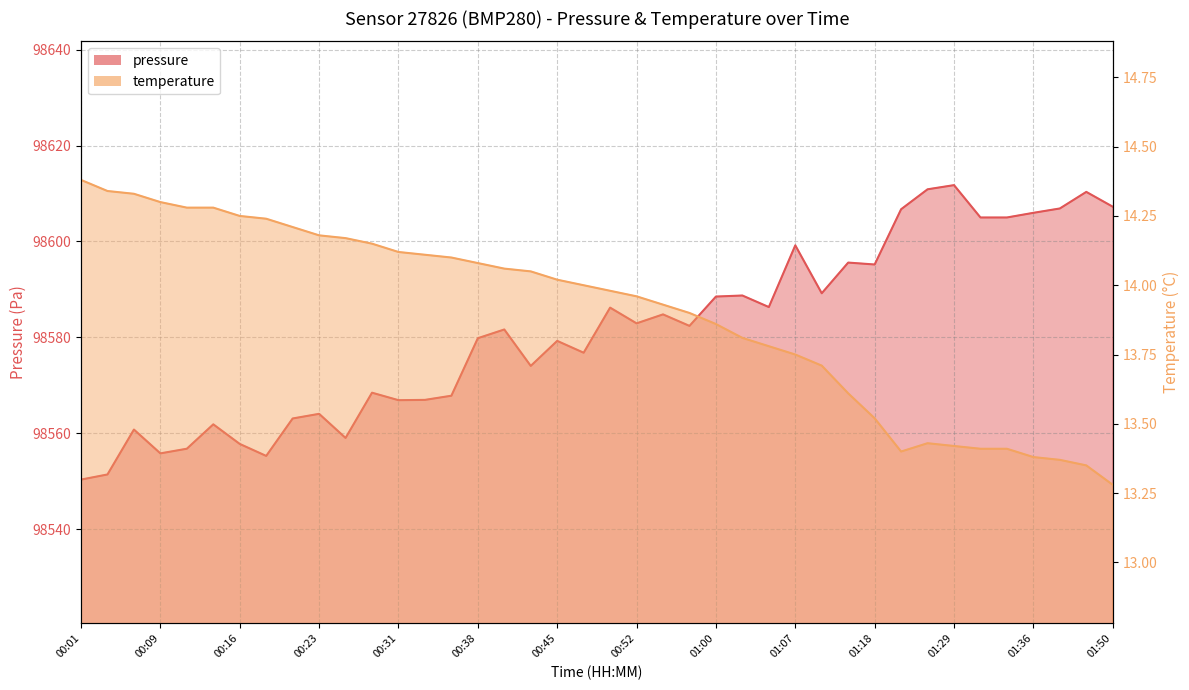

What is the label of the 1st point from the right?

01:50